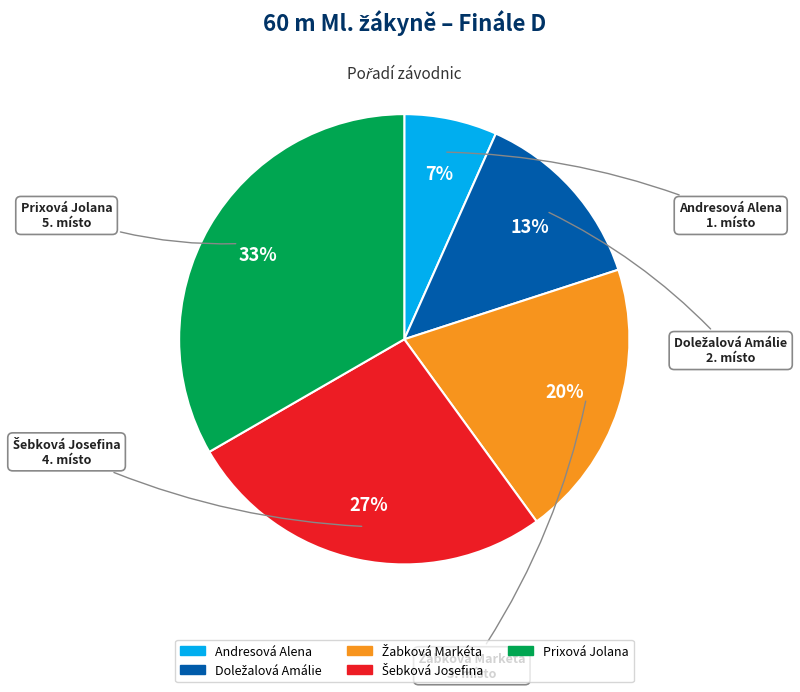

To the nearest percent, what is the average slice percentage?

20%